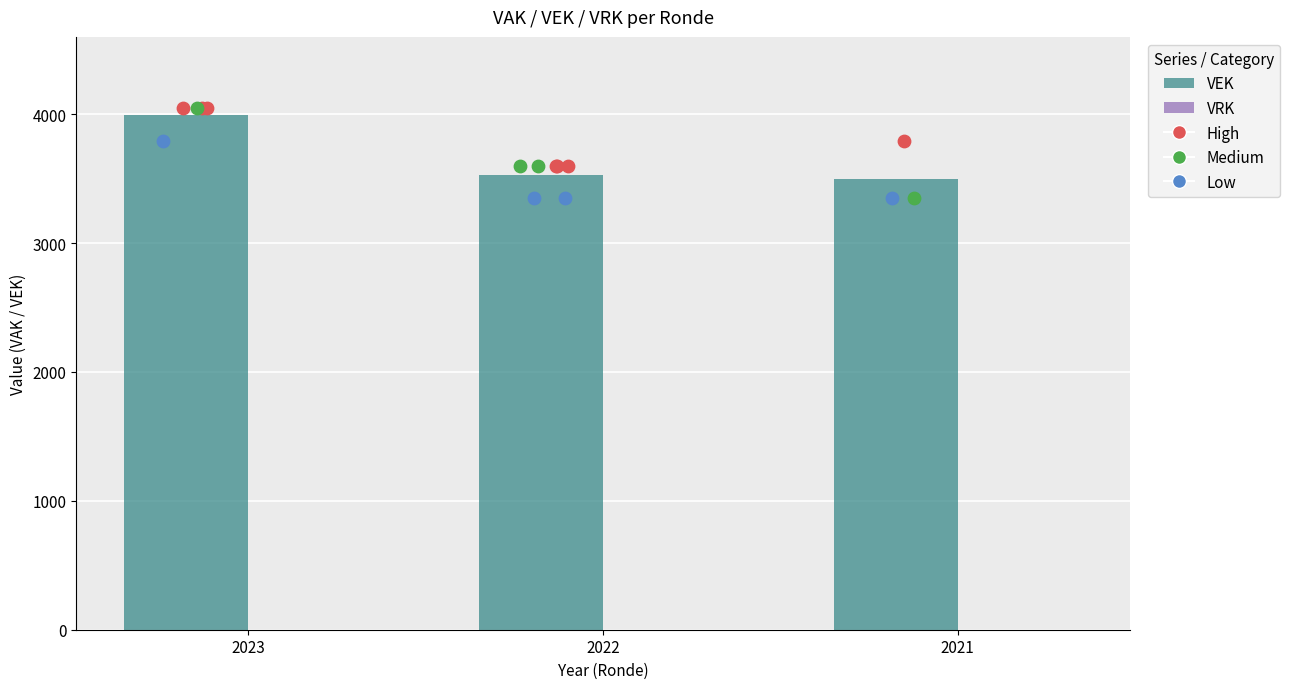

At how many categories does at least one series exceed 718?

3